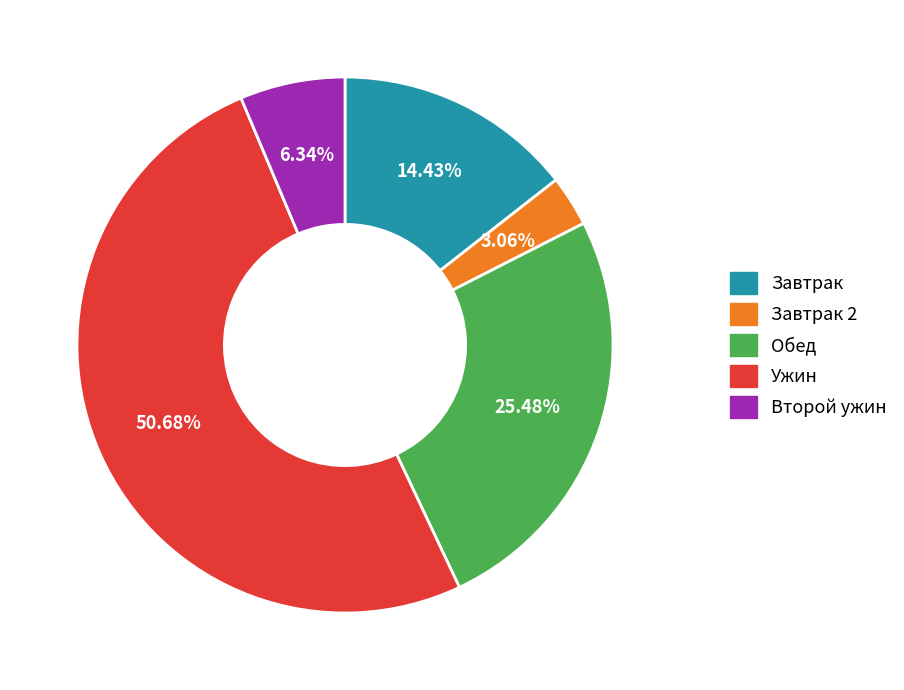

Is there any slice that represents more than half of the pie?

Yes